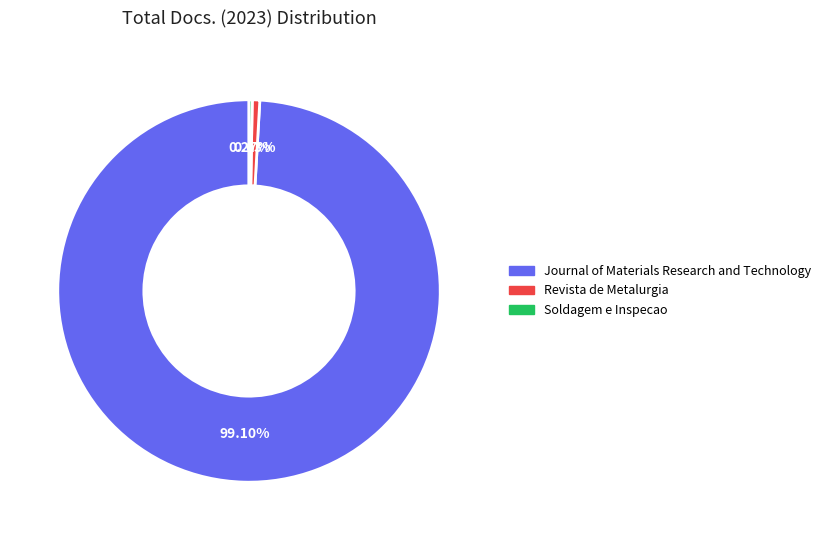

Which category accounts for the majority?

Journal of Materials Research and Technology